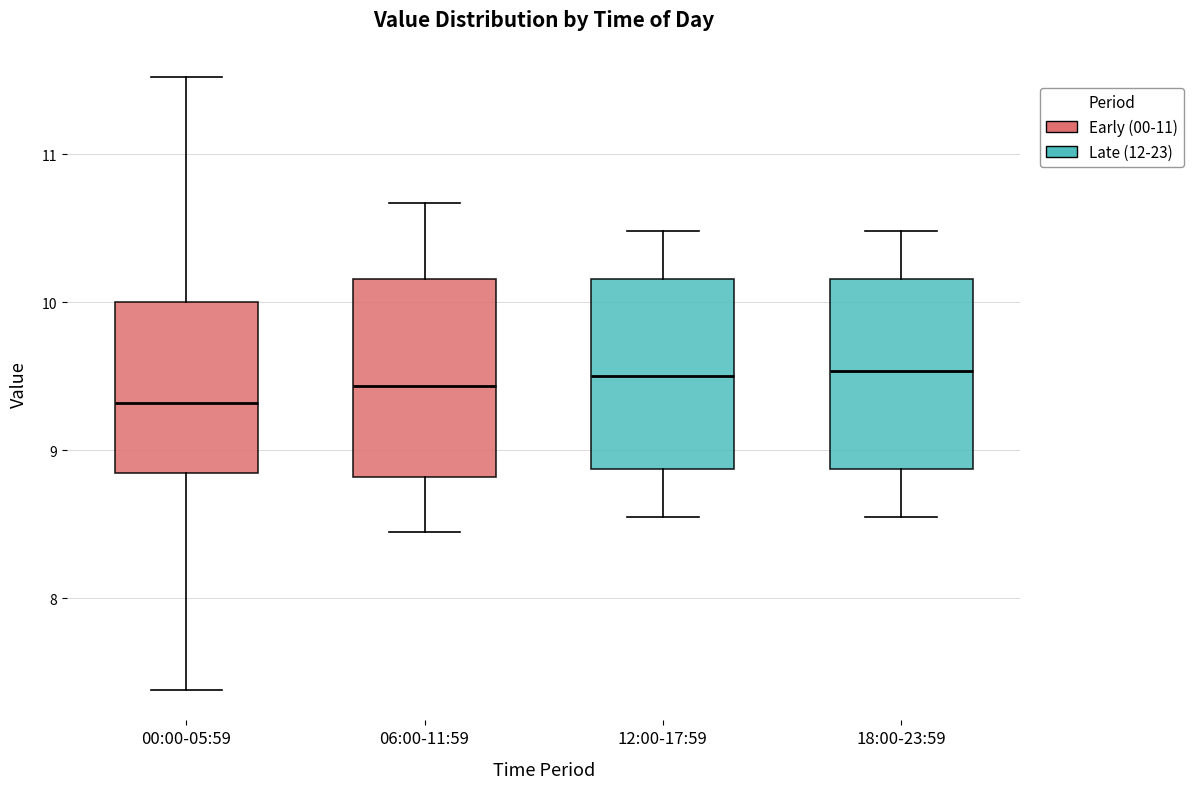

Reading left to right, read every box against the y-axis: the position of its median line, the range the box covers, and the ends of its whiskers. The values are not printed on the chart, so give them approximately, as read against the axis.

00:00-05:59: median 9.3, box 8.8 to 10.0, whiskers 7.4 to 11.5
06:00-11:59: median 9.4, box 8.8 to 10.2, whiskers 8.5 to 10.7
12:00-17:59: median 9.5, box 8.9 to 10.2, whiskers 8.6 to 10.5
18:00-23:59: median 9.5, box 8.9 to 10.2, whiskers 8.6 to 10.5